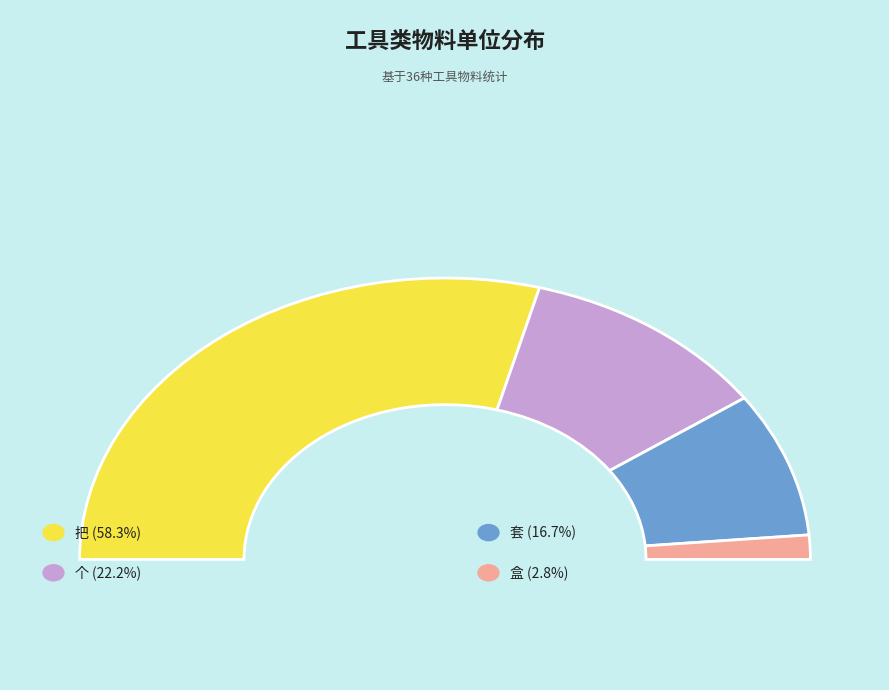

Which category has the biggest portion of the pie?

把